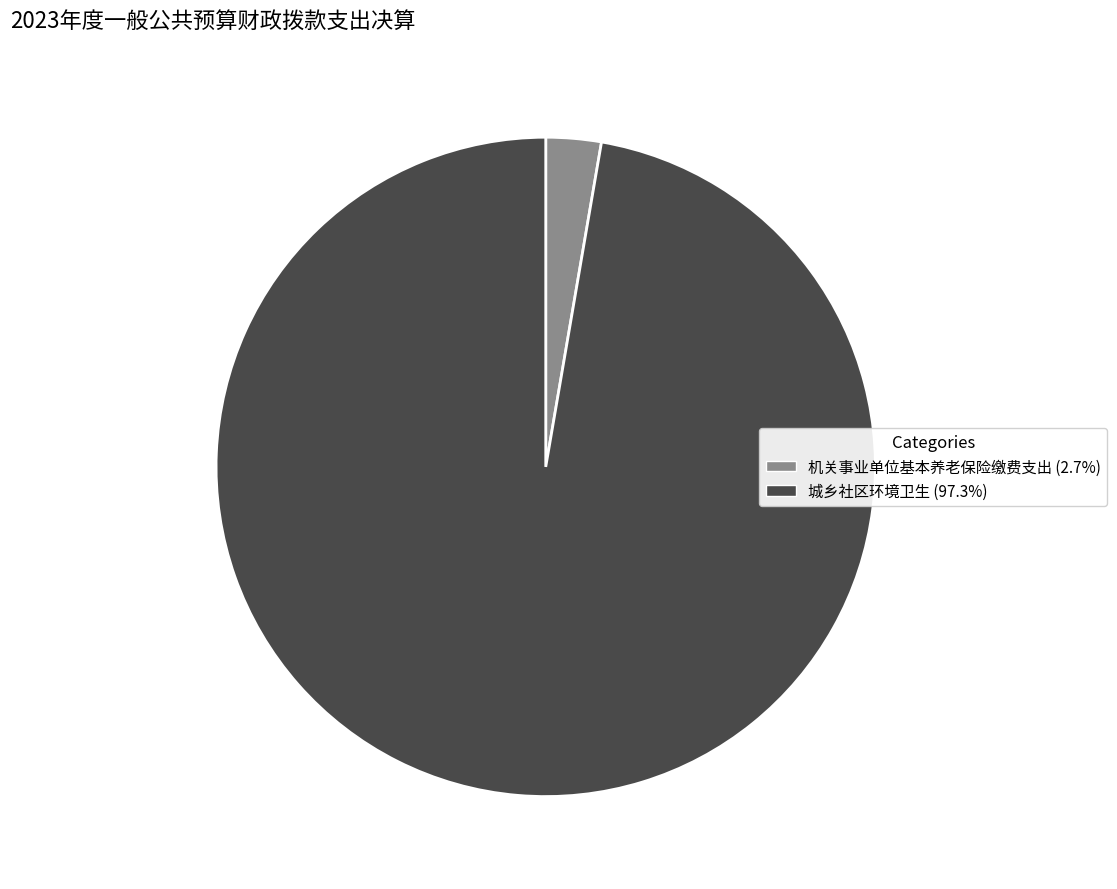

The 机关事业单位基本养老保险缴费支出 slice represents 3% of the pie. True or false?

True